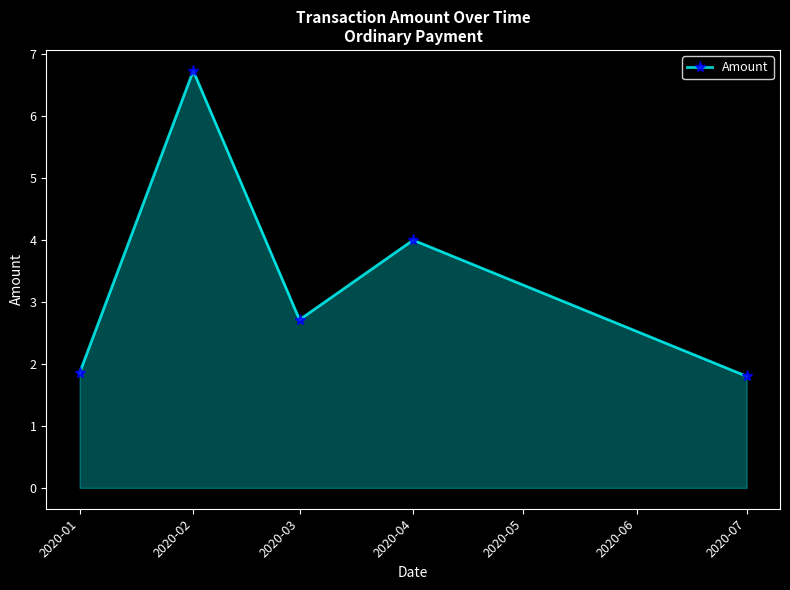

Approximately how many times larger is the value at 2020-01 compared to 2020-04?

0.5